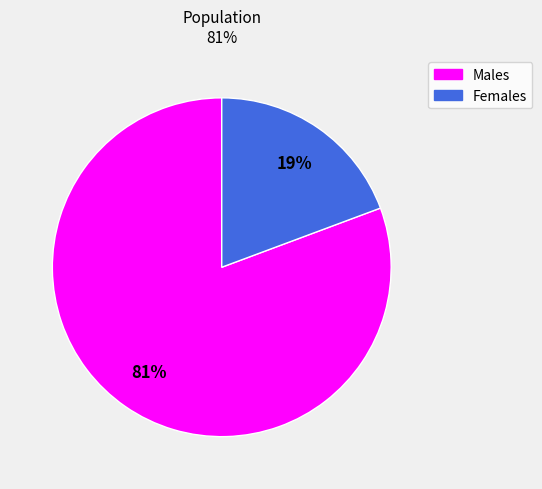

Which category has the biggest portion of the pie?

Males